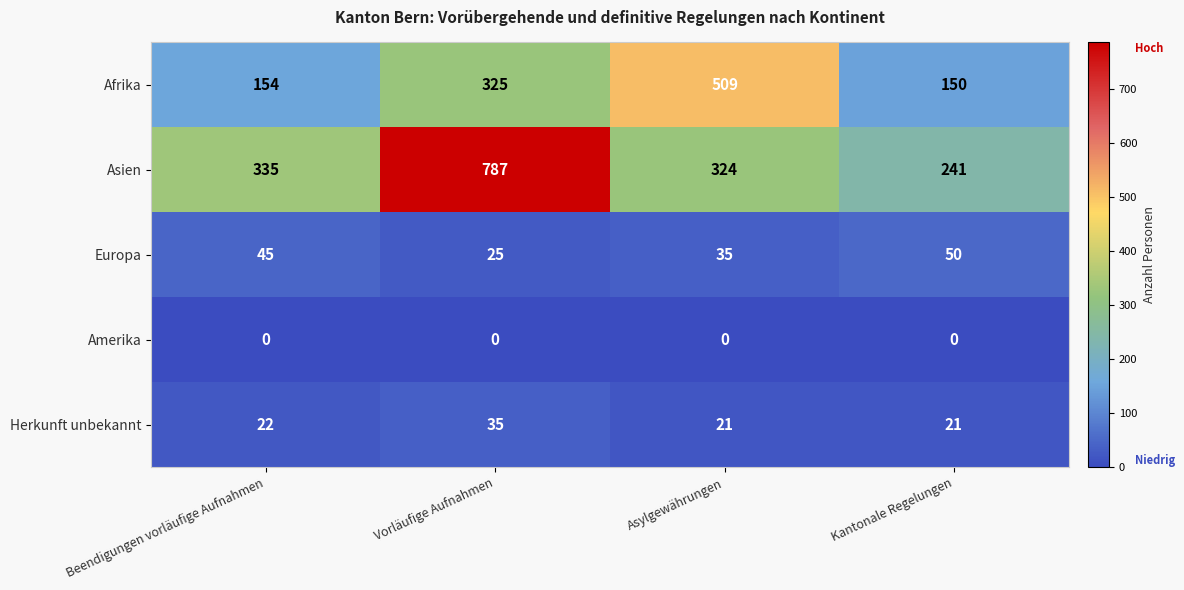

What is the minimum value for Afrika?

150